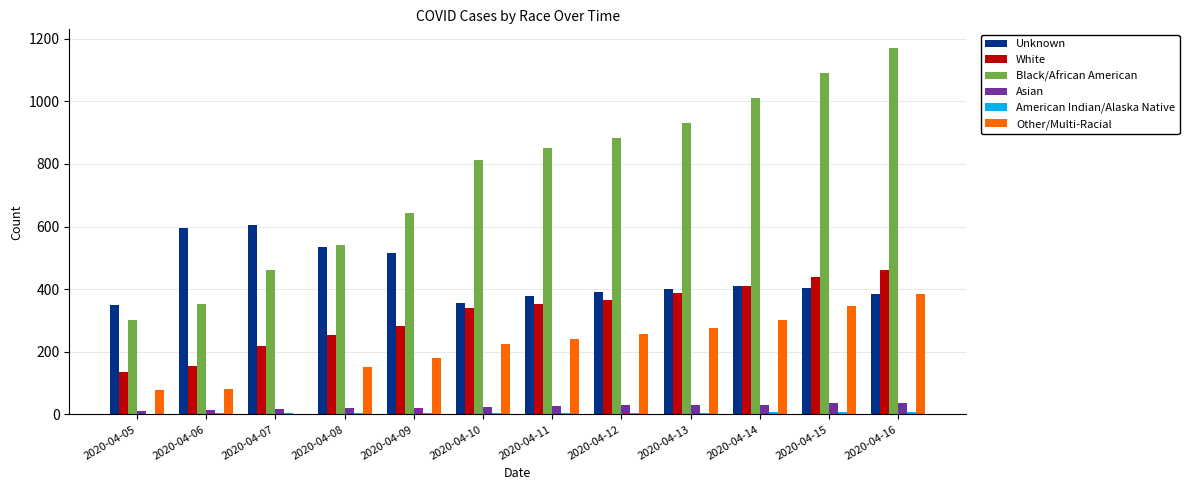

What is the sum of all Asian values?

296